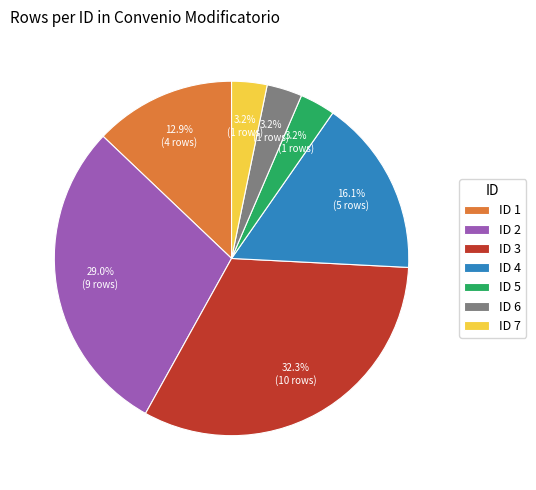

What portion of the pie excludes ID 1?

87.1%